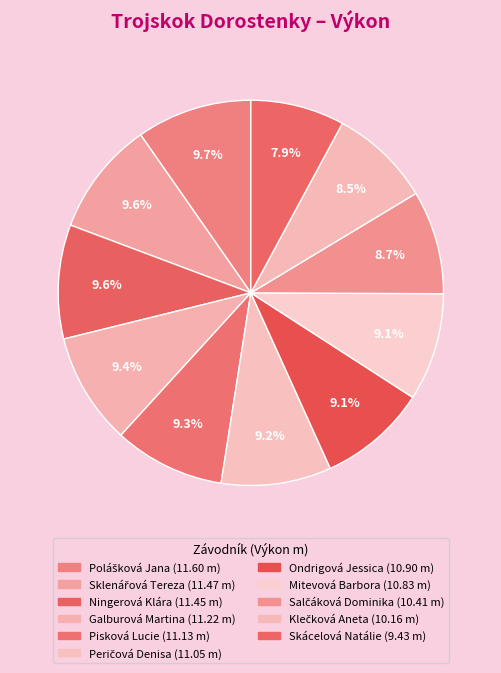

How many segments does this pie chart have?

11